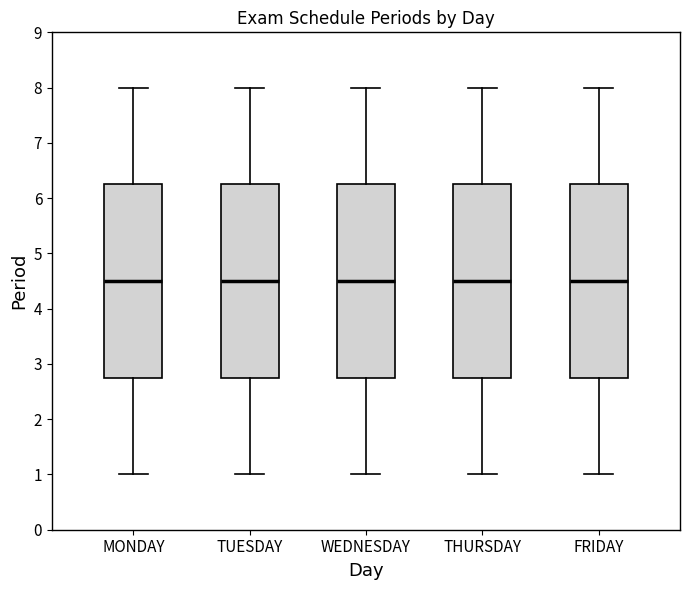

Where is the upper edge of the box for THURSDAY on the y-axis? The values are not printed on the chart, so give them approximately, as read against the axis.

6.3